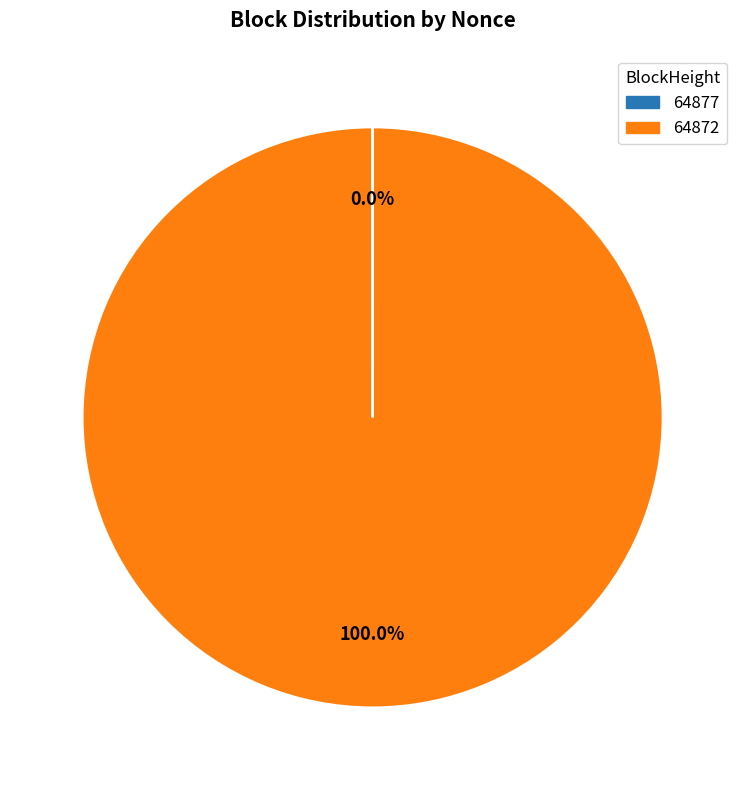

Which category has the biggest portion of the pie?

64872